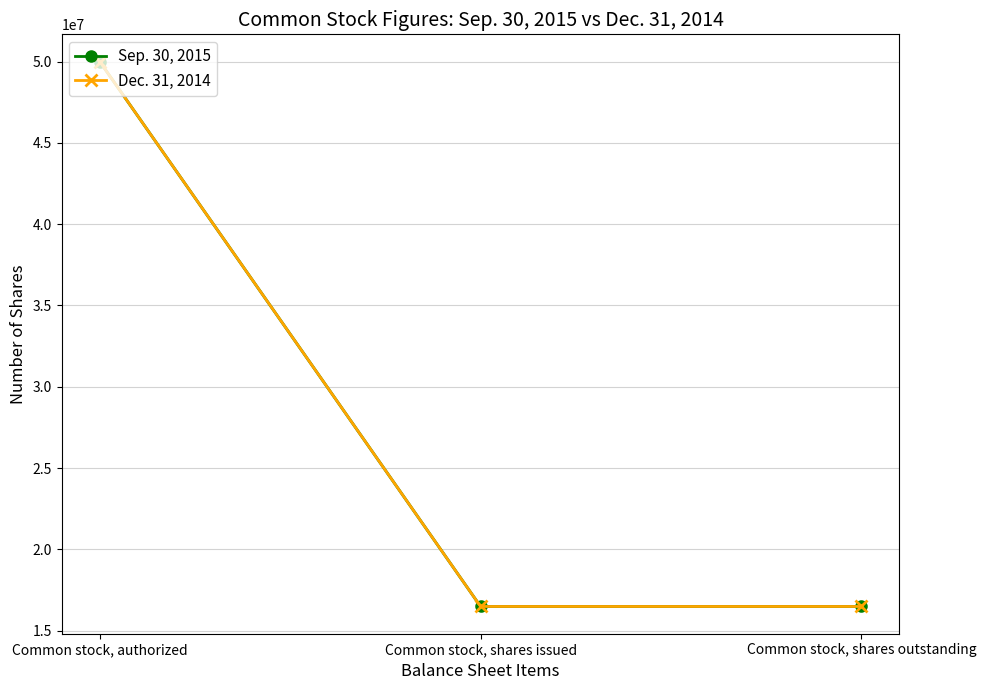

How many lines are shown in the chart?

2